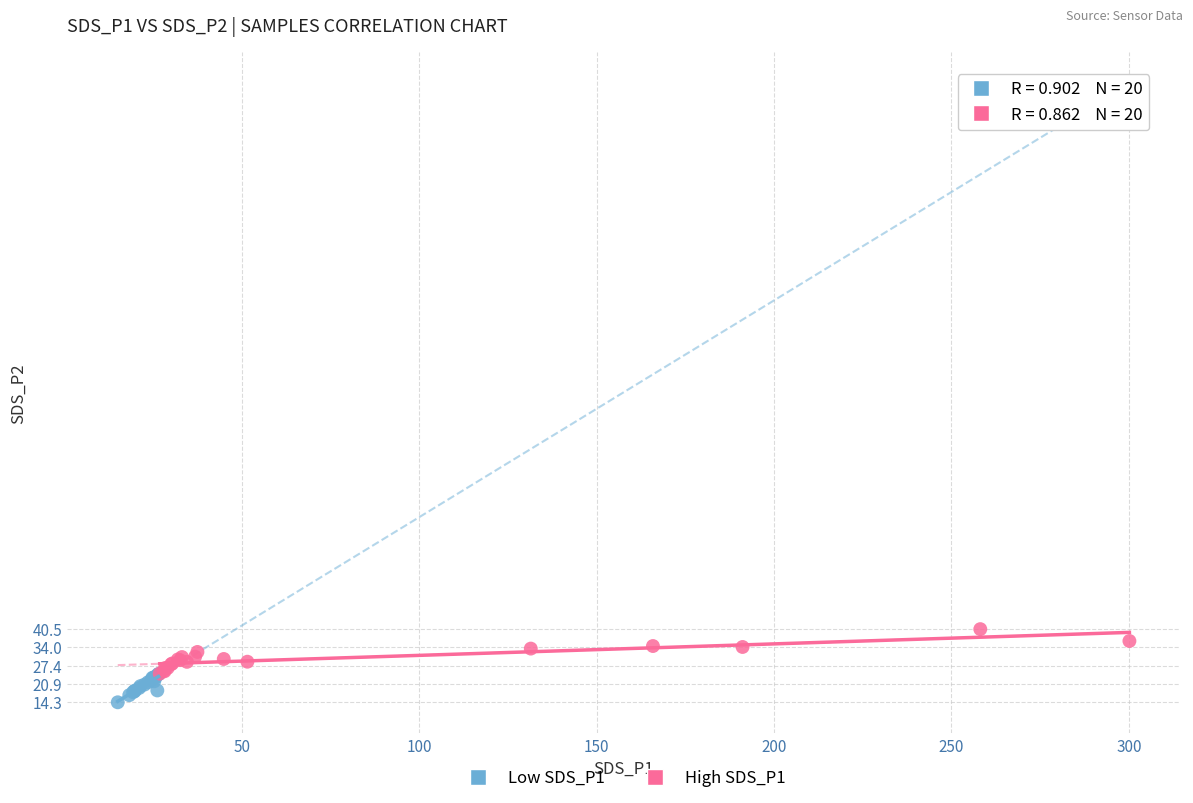

Which series contains the highest Y value?

High SDS_P1